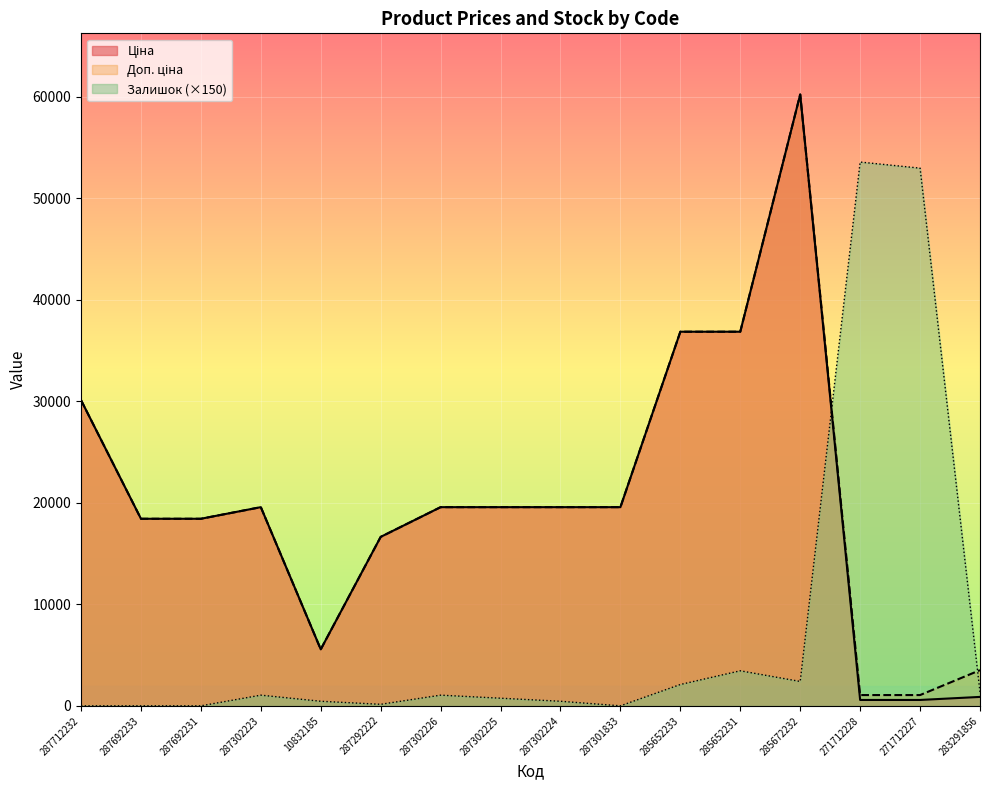

Does the chart display data point markers on the line(s)?

No